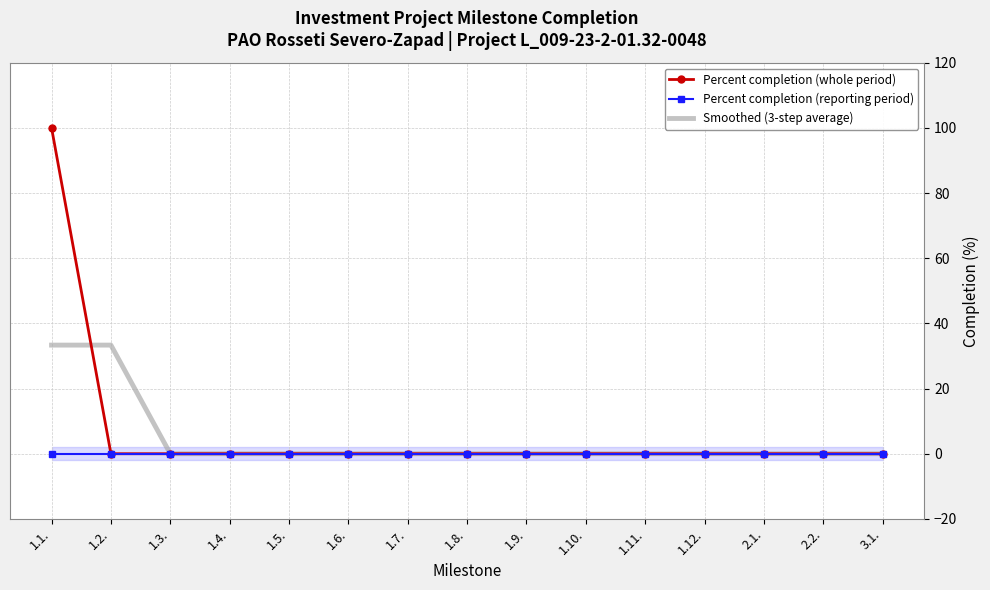

How many positive values does the Percent completion (whole period) series have?

1